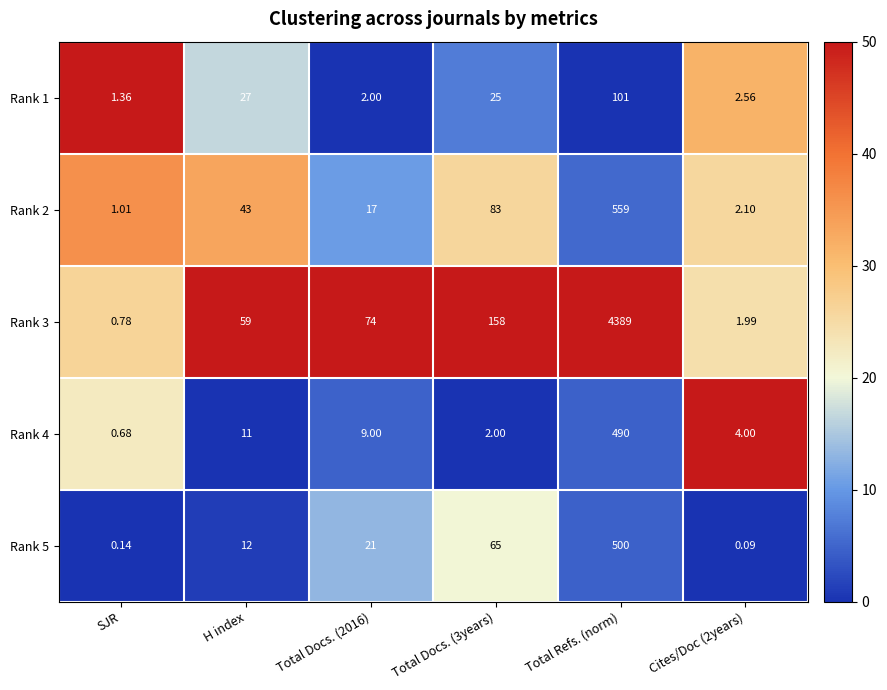

At which category does the chart reach its peak across all series?

Total Refs. (norm)